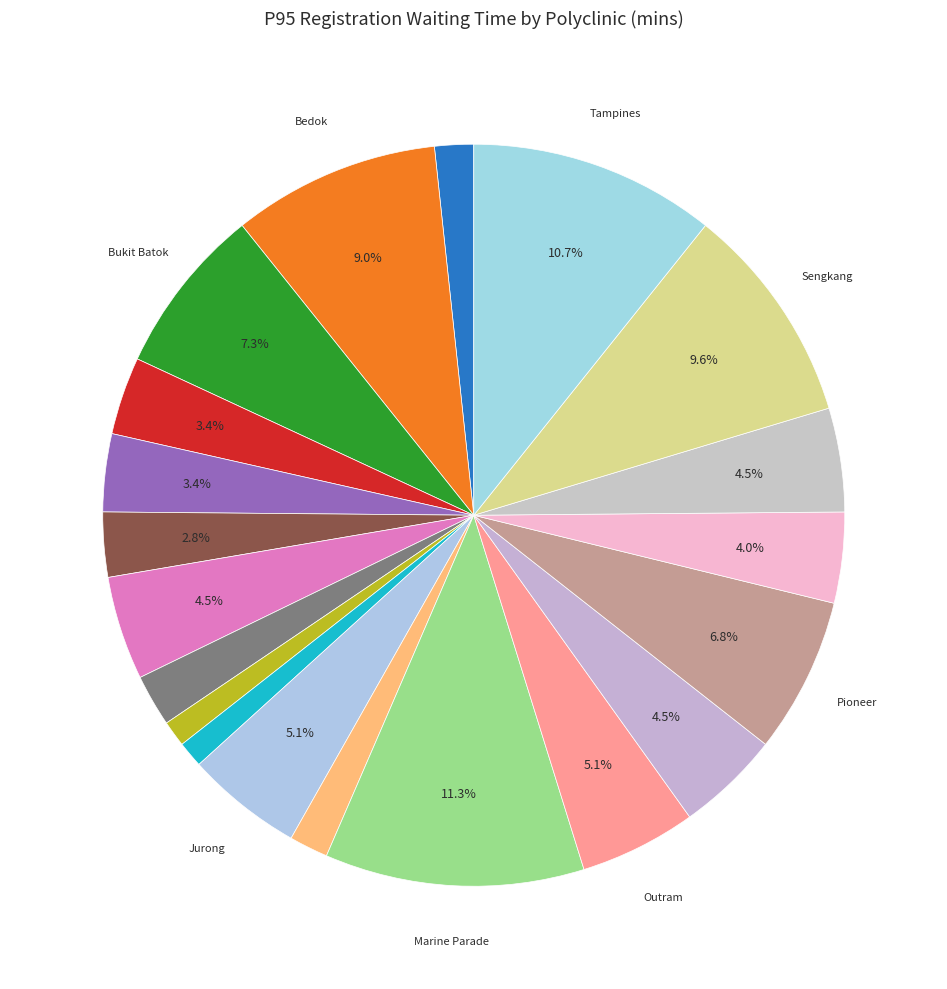

Which slice is the smallest?

Toa Payoh Polyclinic